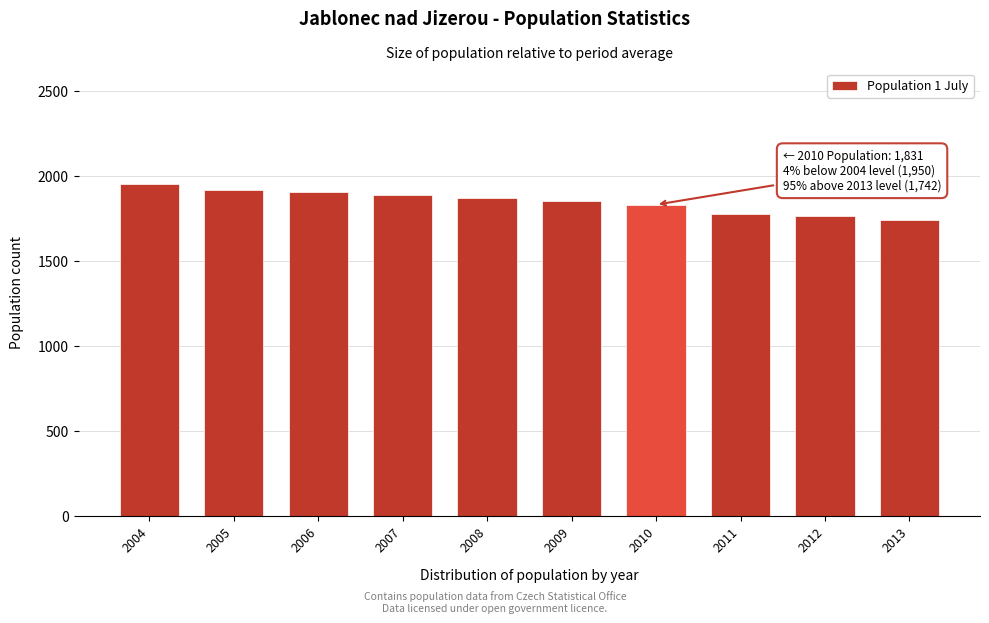

Reading left to right, transcribe all the data shown in this chart.

2004=1950	2005=1918	2006=1904	2007=1890	2008=1868	2009=1855	2010=1831	2011=1777	2012=1765	2013=1742